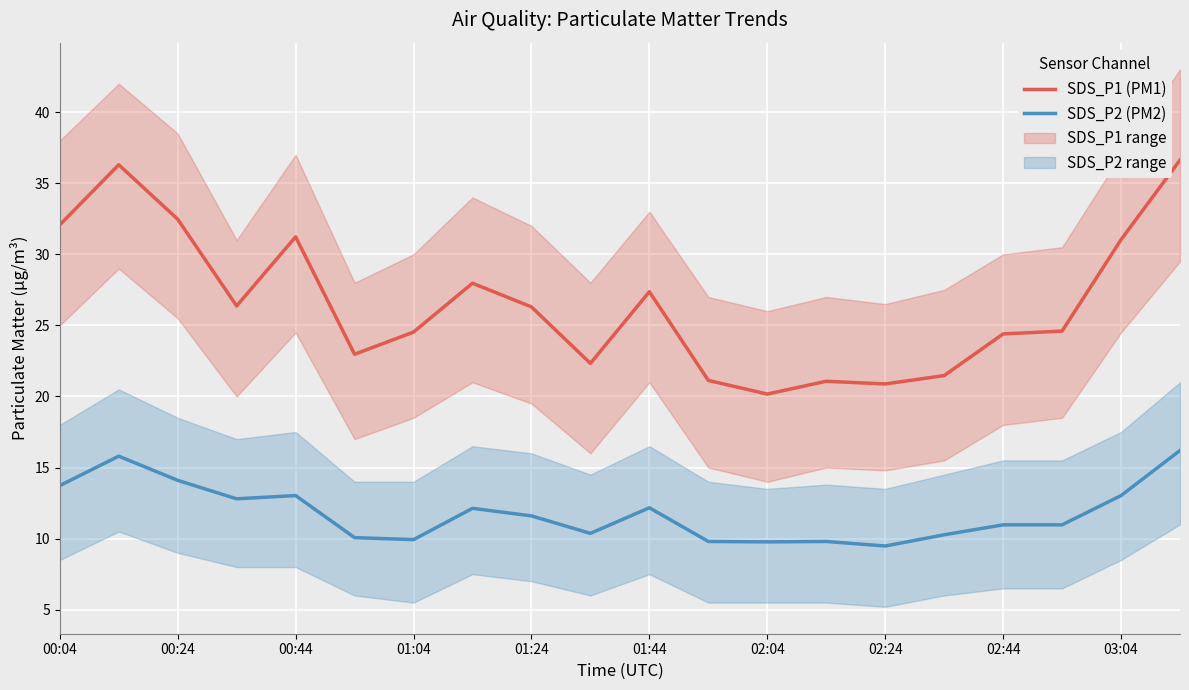

In SDS_P2 (PM2), how many points are higher than both neighbors (excluding endpoints)?

5